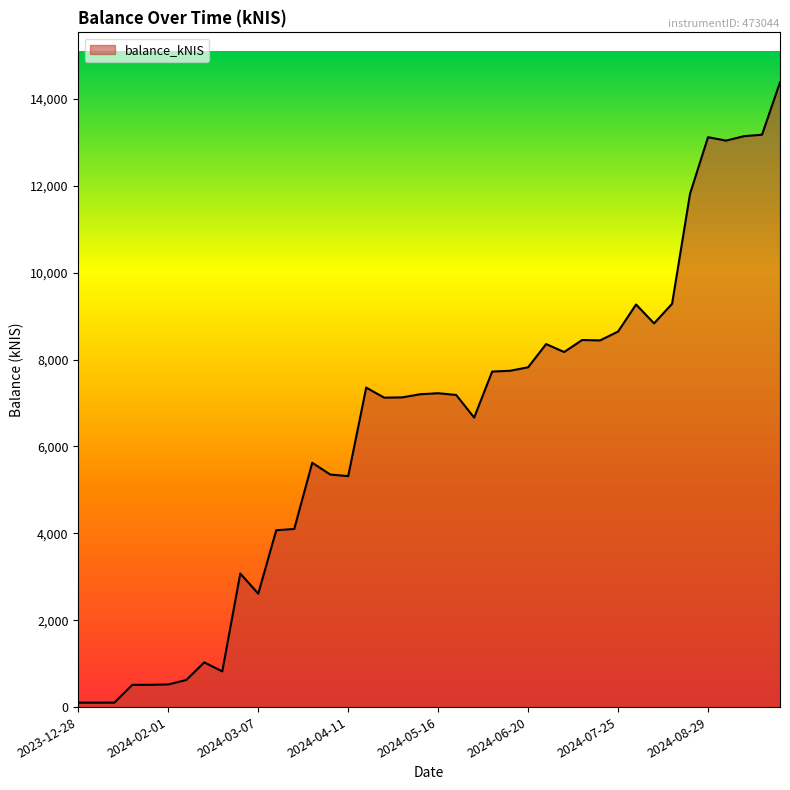

How many lines are shown in the chart?

1